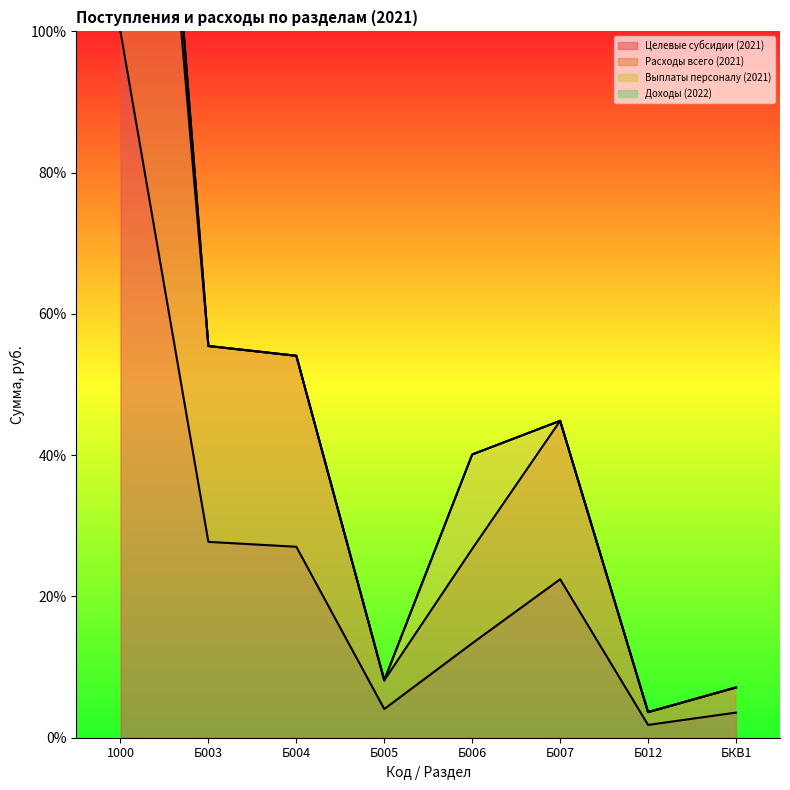

What is the maximum value for Целевые субсидии (2021)?

100.0